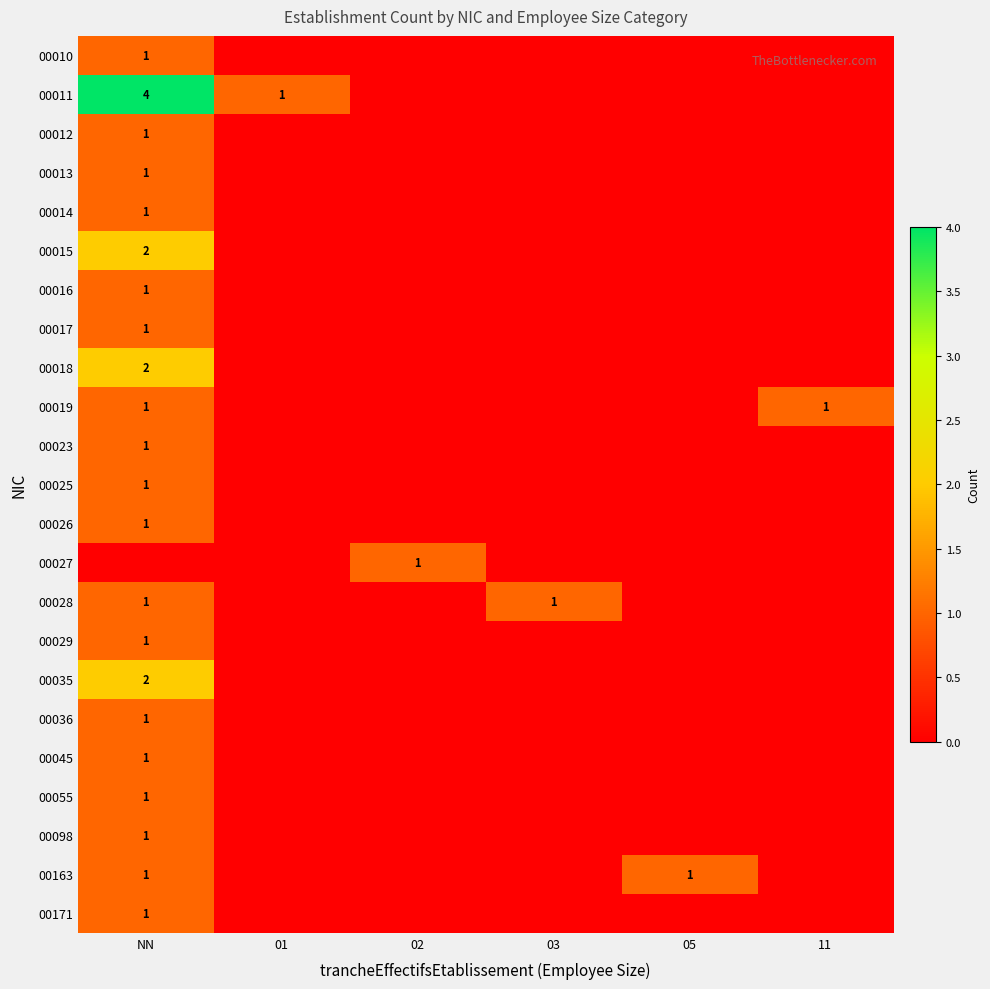

Between 02 and NN, which is larger?

NN